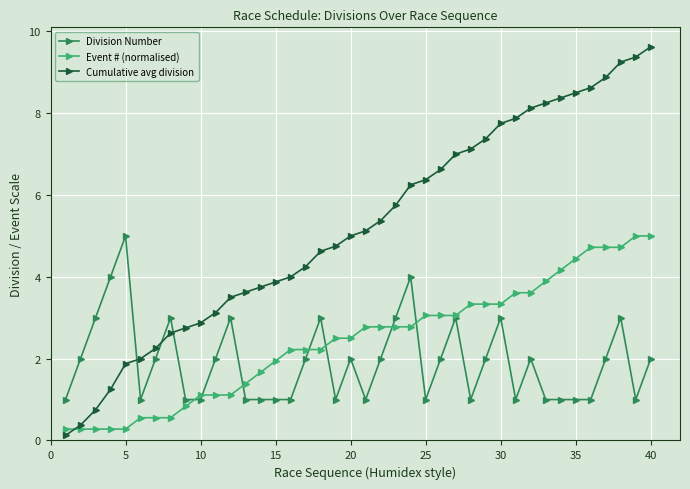

Which series has the largest total across all categories?

Cumulative avg division